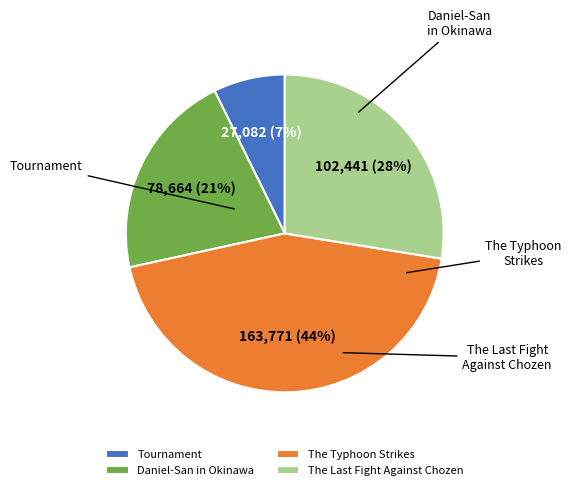

Between Tournament and Daniel-San in Okinawa, which is larger?

Daniel-San in Okinawa